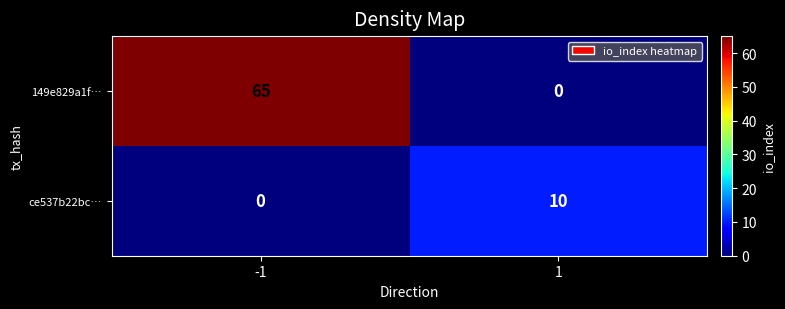

What is the difference between the highest and lowest values at 1?

10